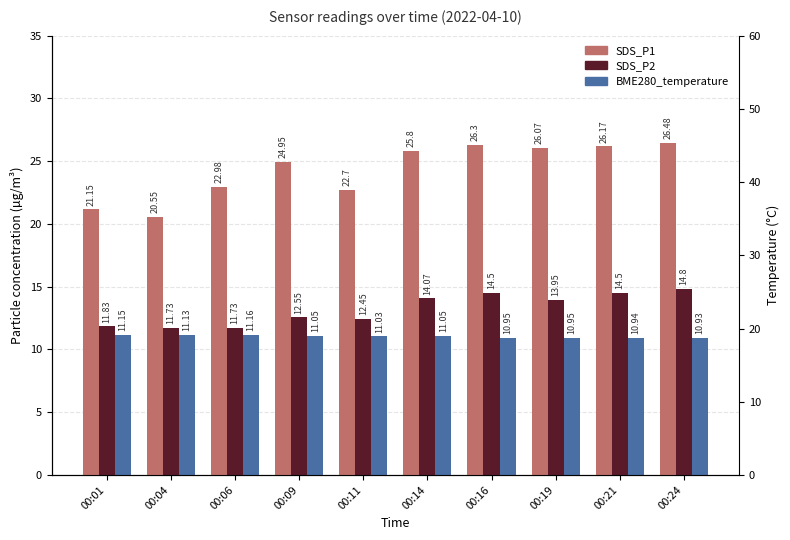

Rank the series by their maximum value, from highest to lowest.

SDS_P1, SDS_P2, BME280_temperature